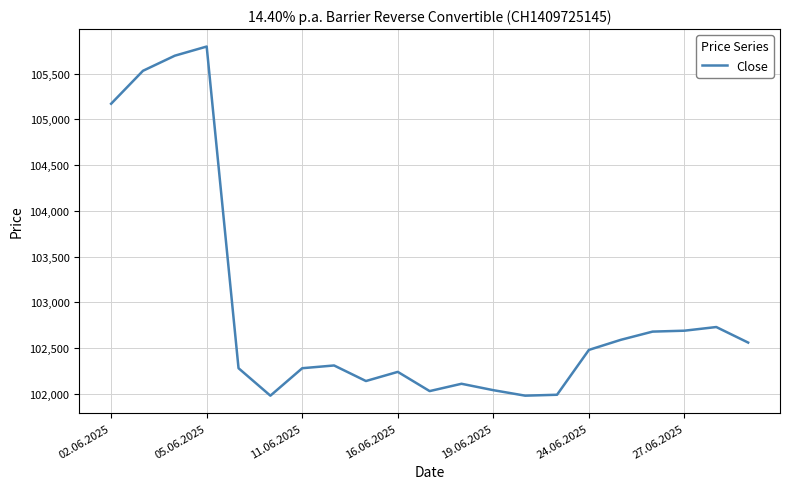

What is the smallest value displayed?

101980